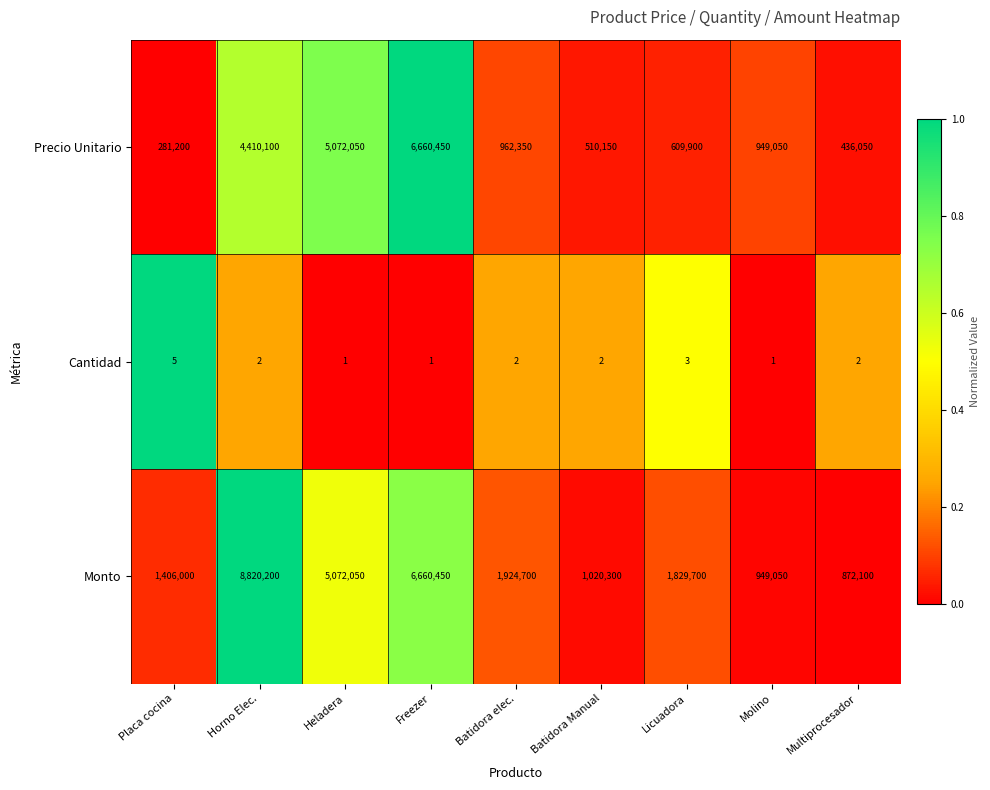

Reading right to left, transcribe all the data shown in this chart.

Precio Unitario: Multiprocesador=436050	Molino=949050	Licuadora=609900	Batidora Manual=510150	Batidora elec.=962350	Freezer=6660450	Heladera=5072050	Horno Elec.=4410100	Placa cocina=281200
Cantidad: Multiprocesador=2	Molino=1	Licuadora=3	Batidora Manual=2	Batidora elec.=2	Freezer=1	Heladera=1	Horno Elec.=2	Placa cocina=5
Monto: Multiprocesador=872100	Molino=949050	Licuadora=1829700	Batidora Manual=1020300	Batidora elec.=1924700	Freezer=6660450	Heladera=5072050	Horno Elec.=8820200	Placa cocina=1406000